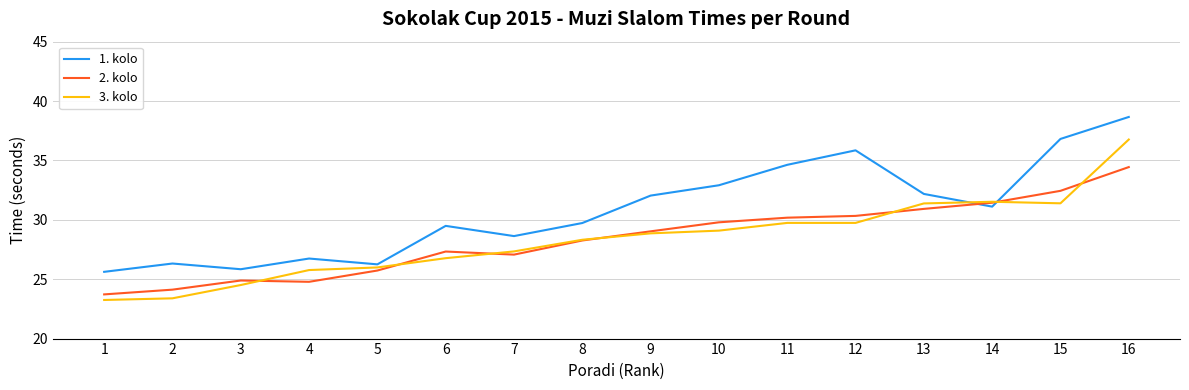

What is the difference between the second highest and second lowest values in the 1. kolo series?

11.0